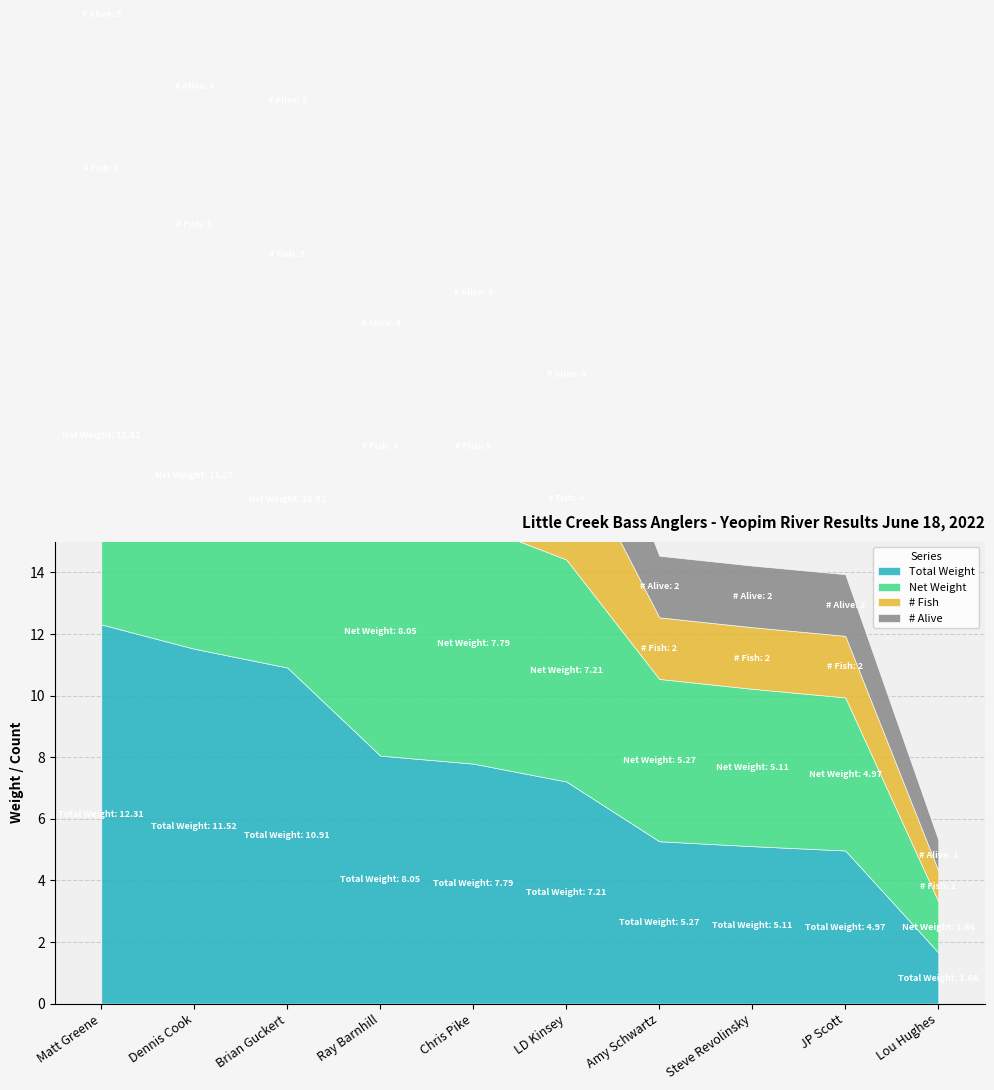

How many values in the Total Weight series exceed 7?

6